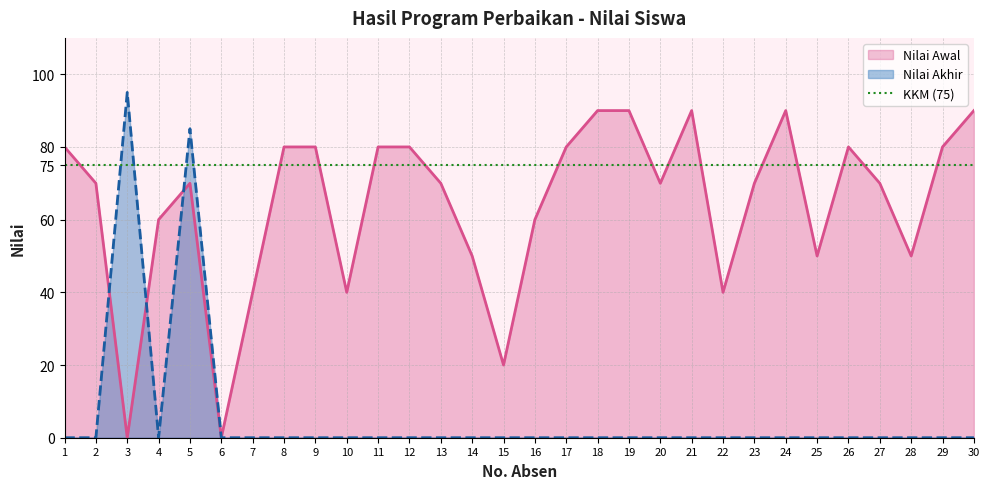

Where is the first local minimum for Nilai Awal?

3